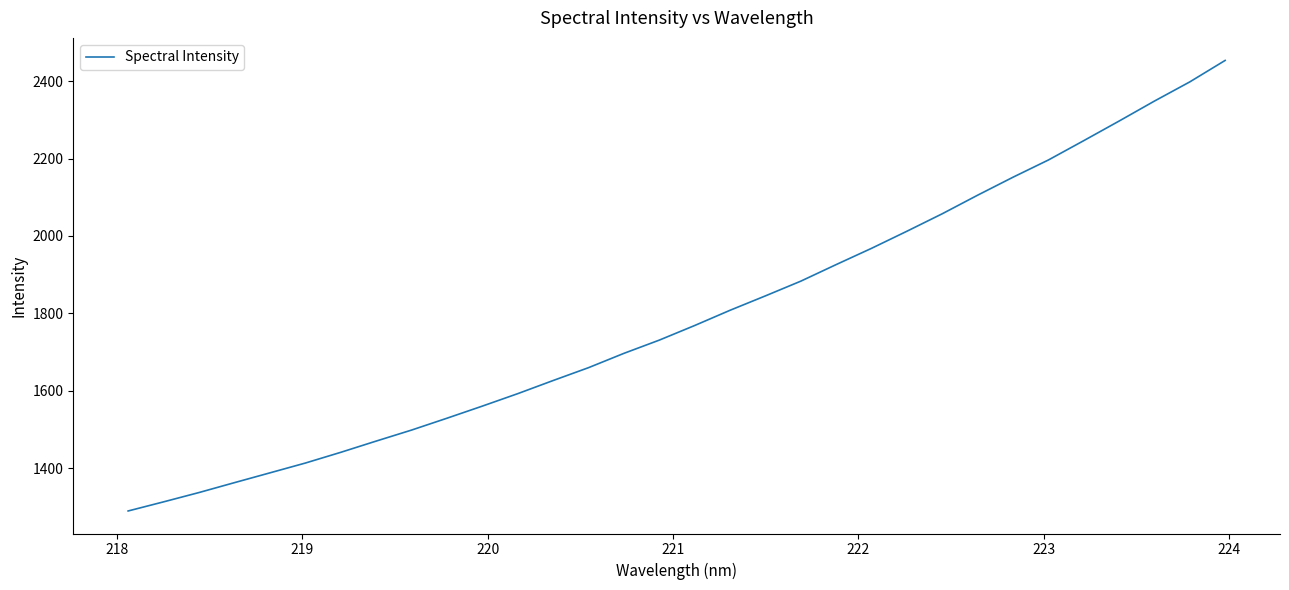

Does the chart display data point markers on the line(s)?

No